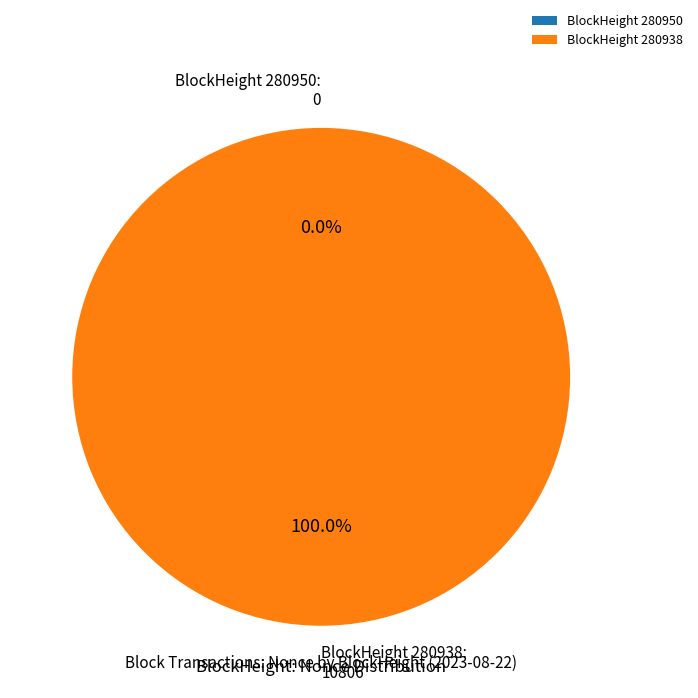

Which category accounts for the majority?

280938